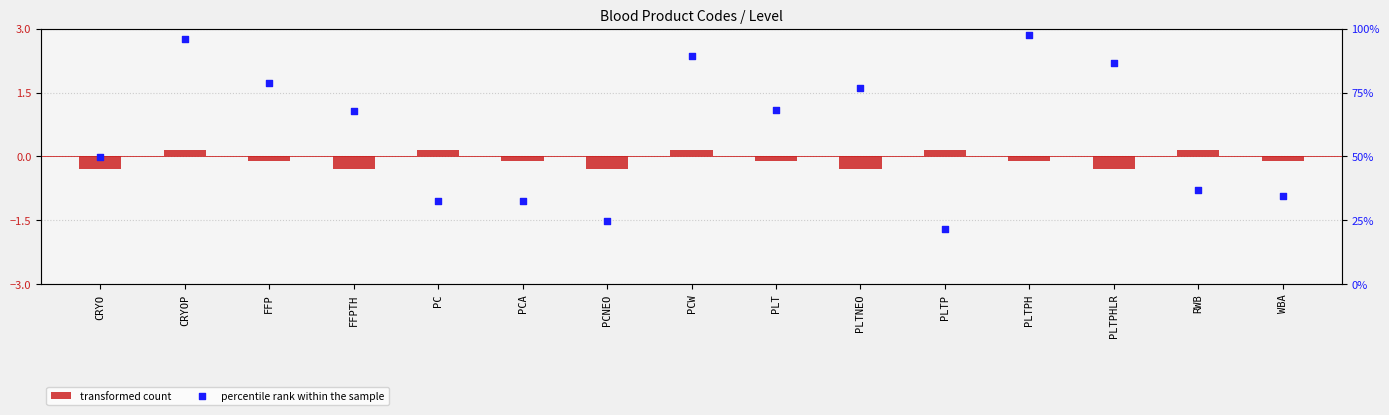

At how many categories does at least one series exceed 38?

9